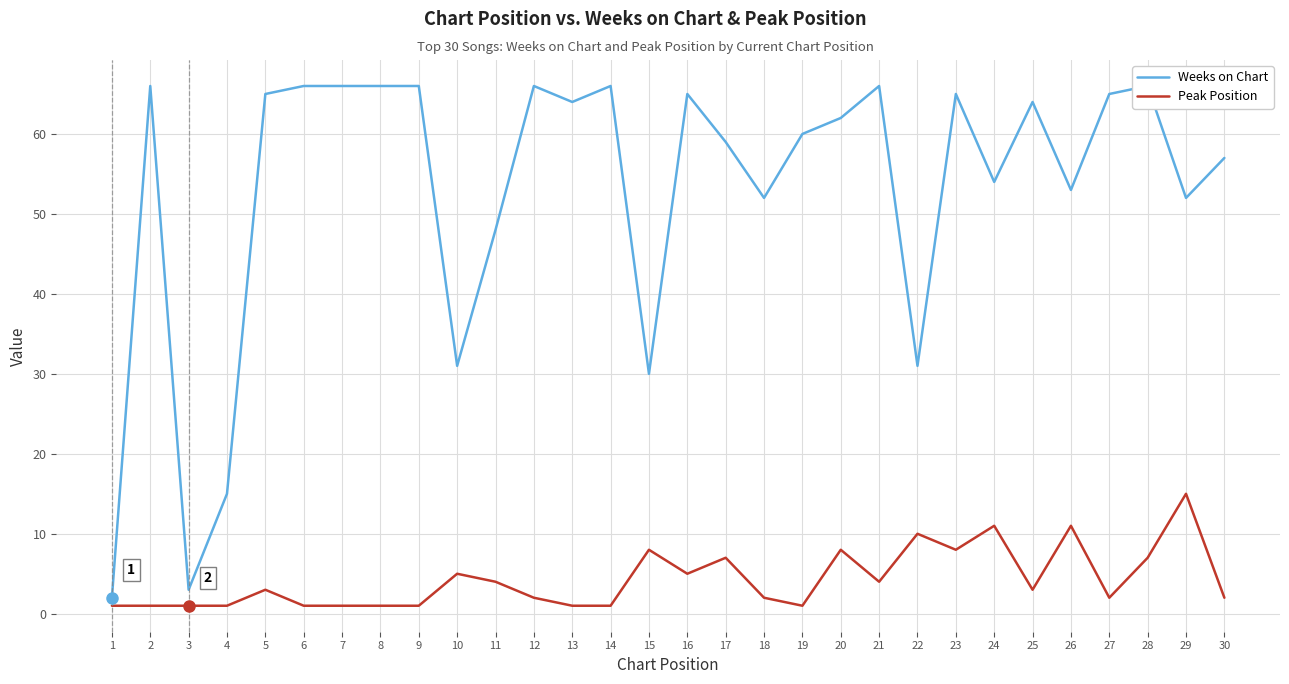

What is the average value of the Weeks on Chart series?

53